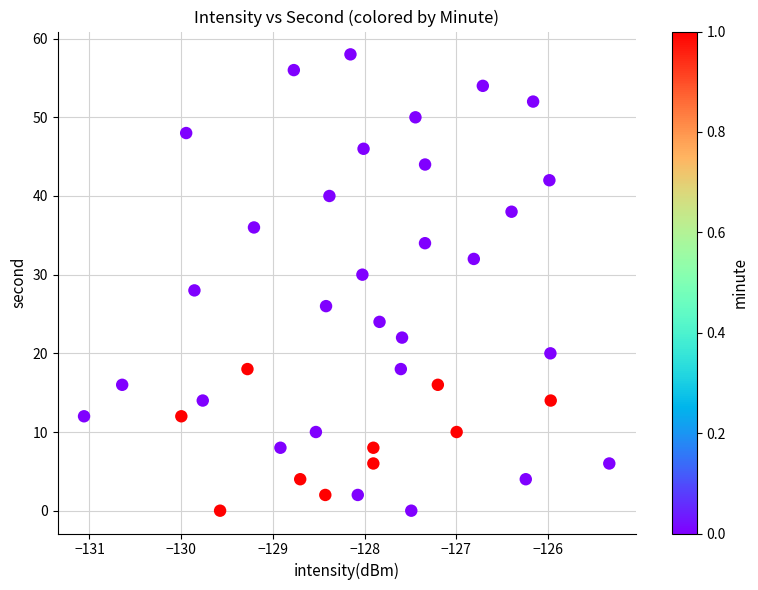

What is the range of Y values (max minus min)?

58